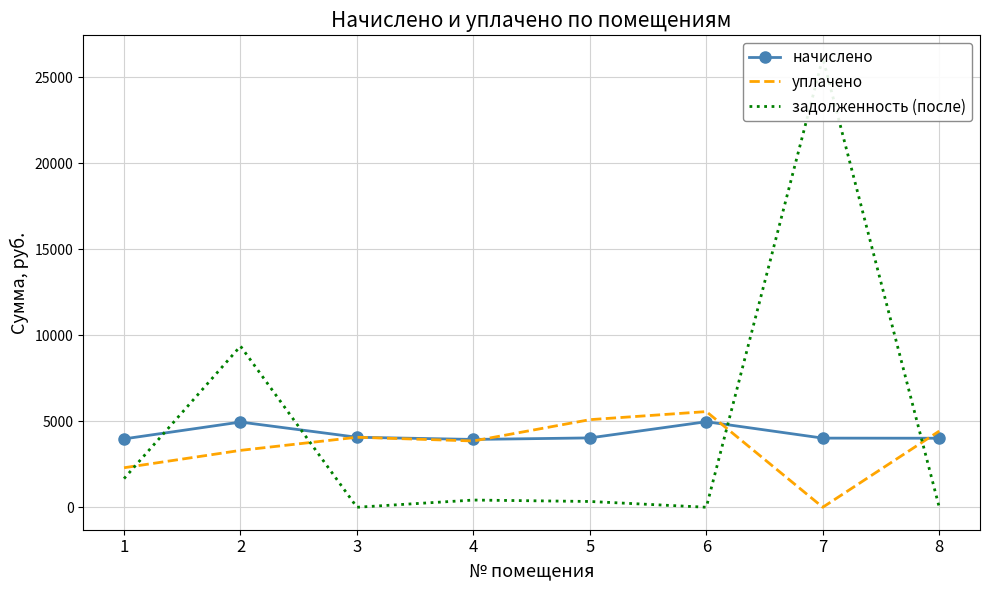

How many values in the начислено series exceed 4032?

4